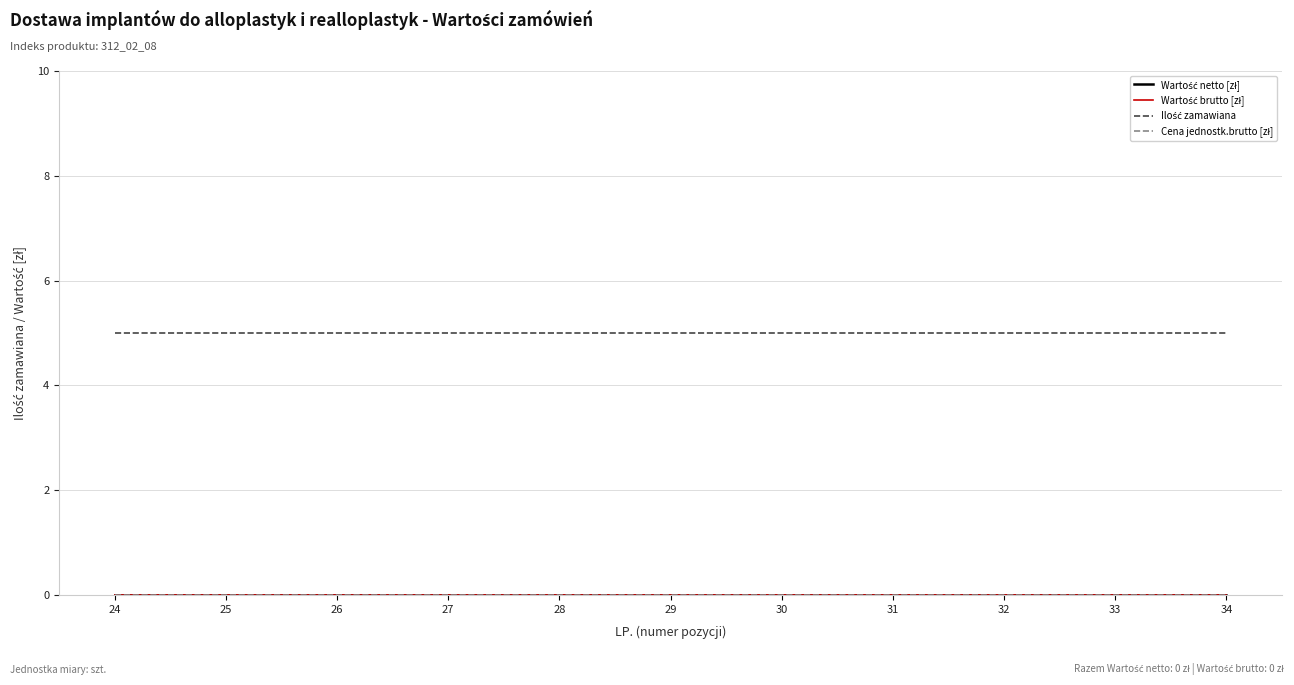

True or false: Wartość brutto [zł] and Ilość zamawiana cross at least once.

False